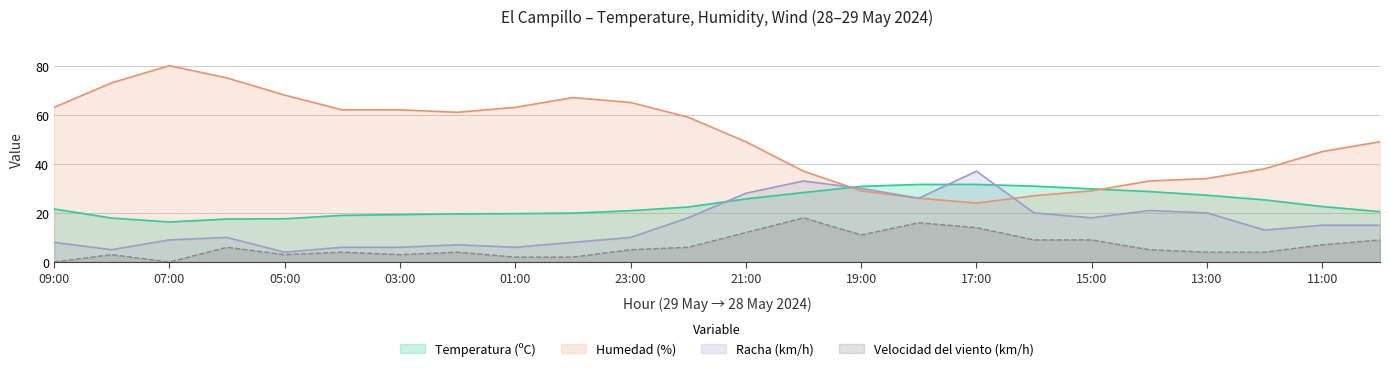

True or false: Racha (km/h) and Temperatura (ºC) cross at least once.

True